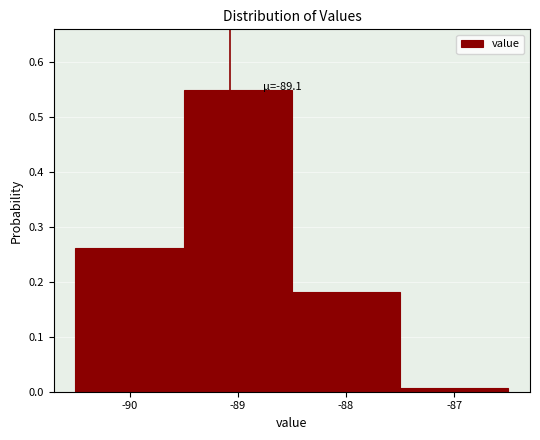

Over which range of the x-axis is the bar tallest?

-89.5 to -88.5